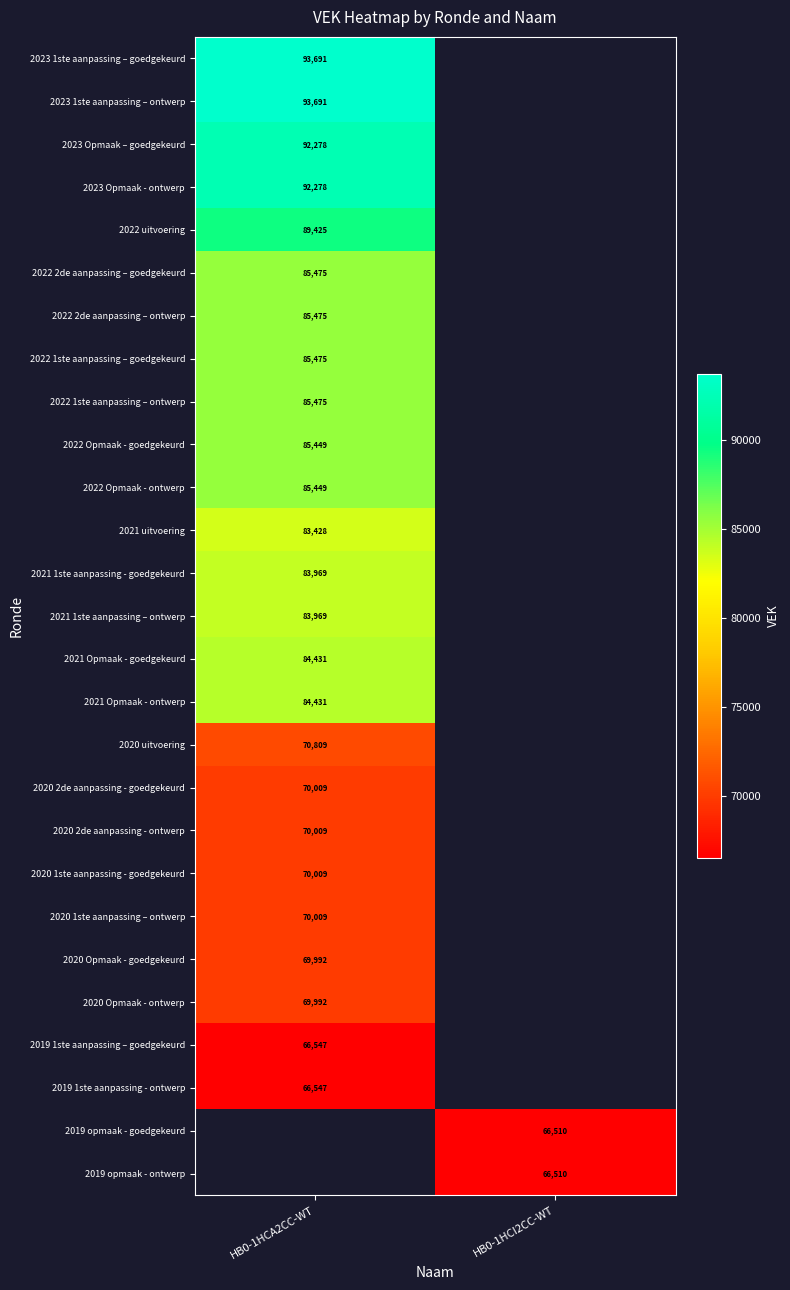

How many categories are shown in the chart?

2